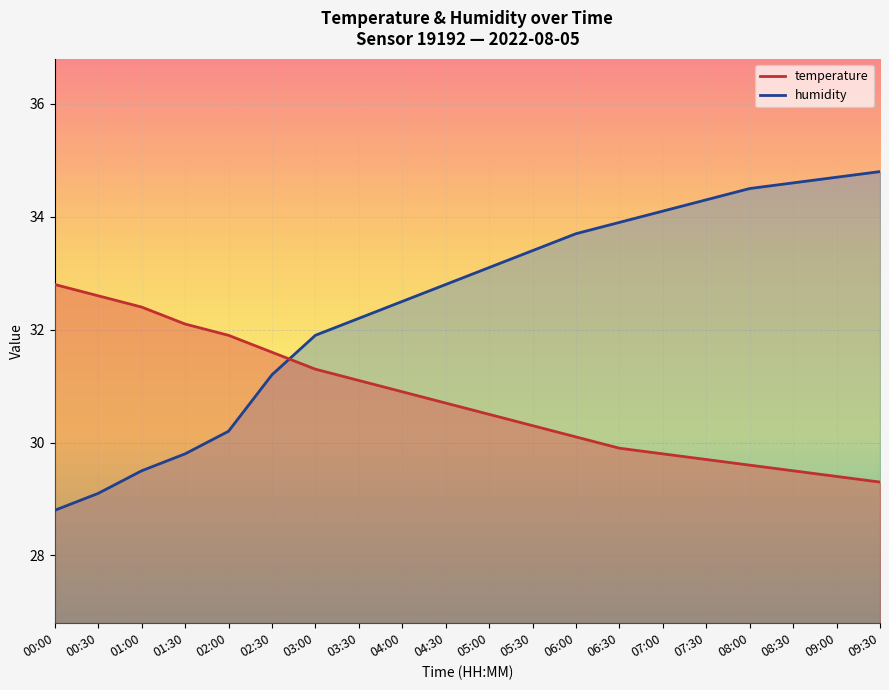

How many values in the temperature series exceed 30?

13